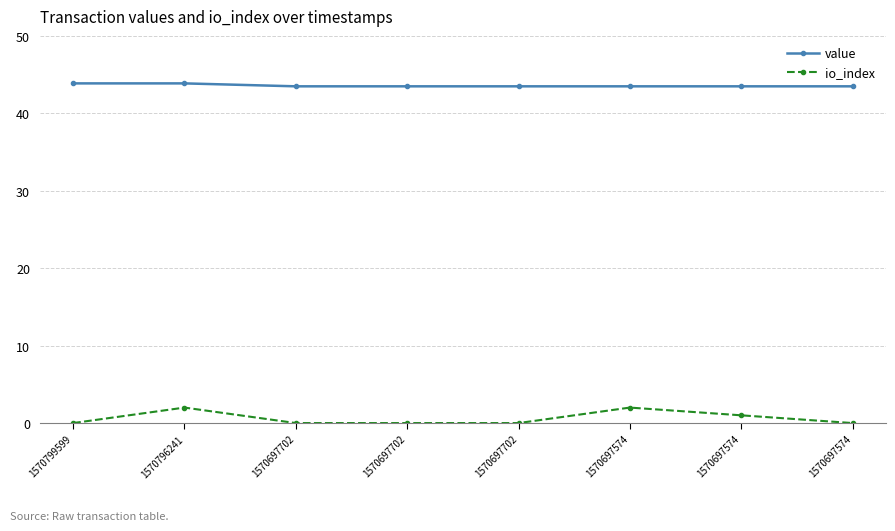

What are all the series names shown in the legend?

value, io_index